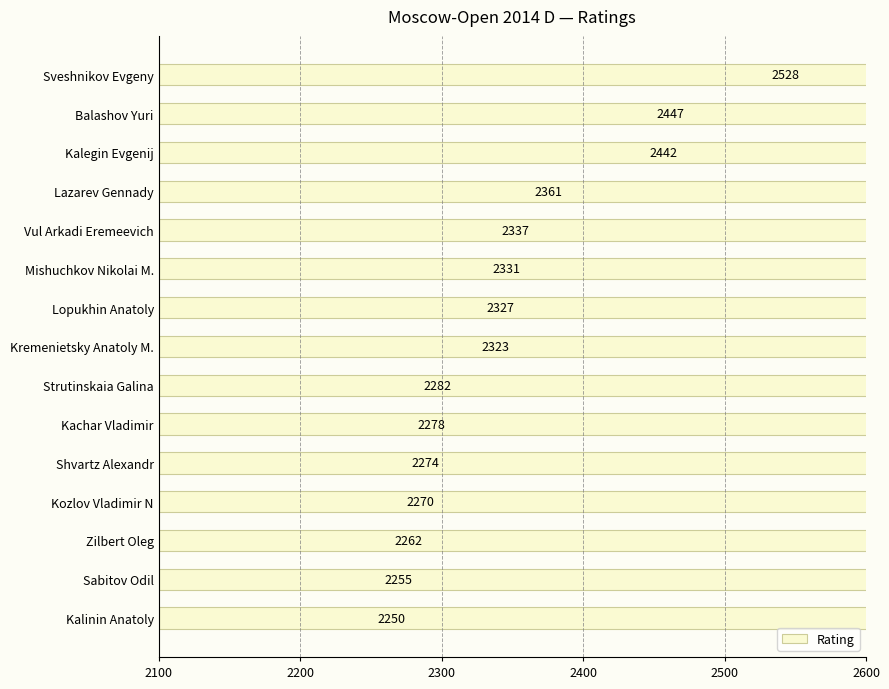

What is the difference between the second highest and second lowest values?

192